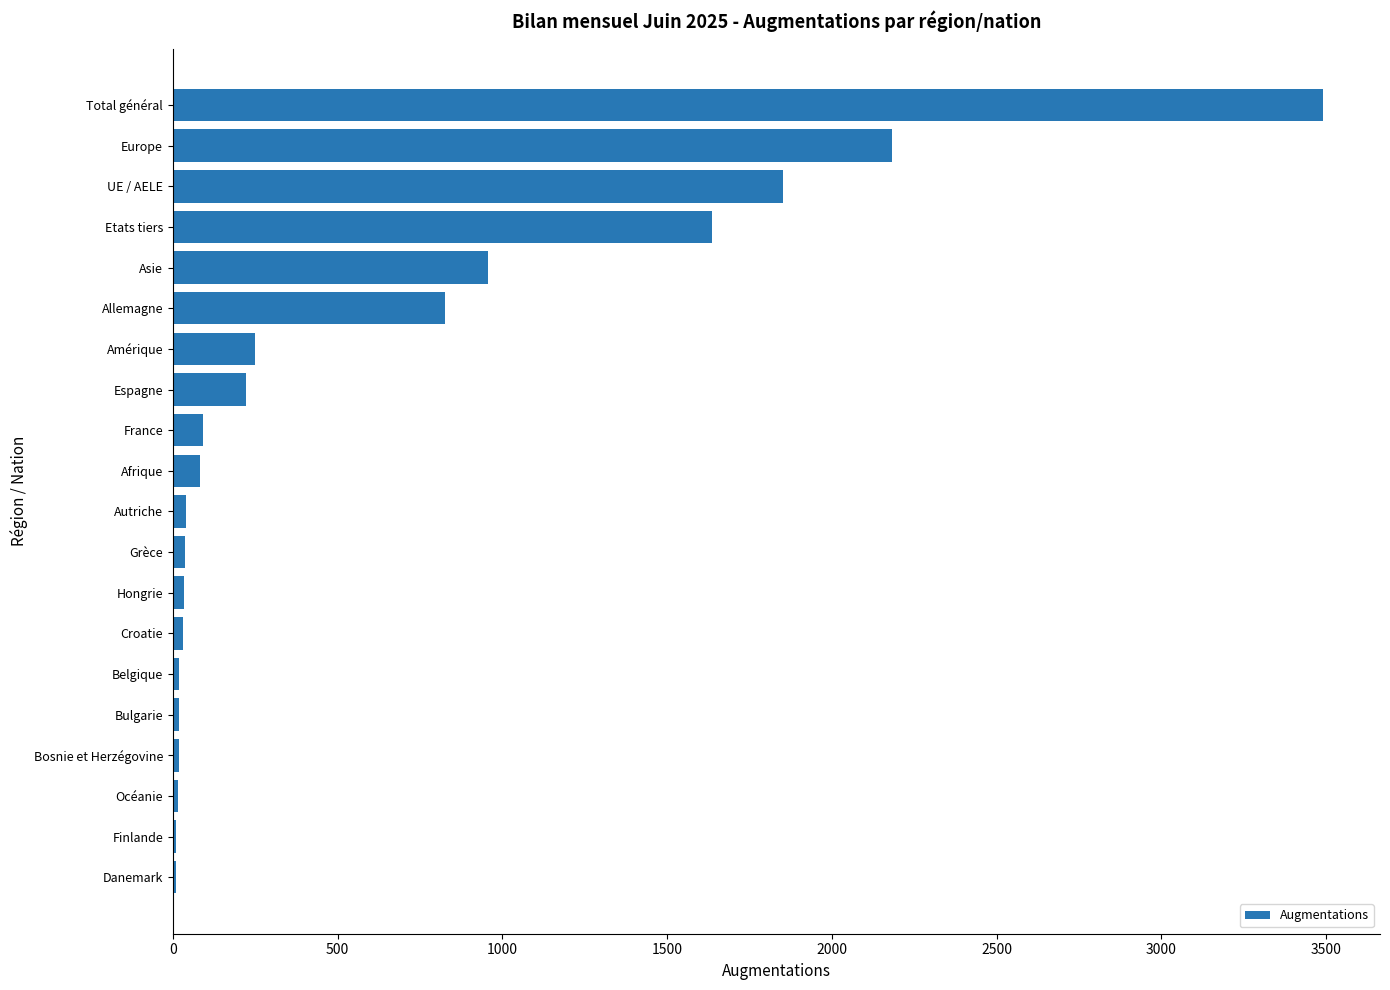

True or false: the data shows 93 at France.

True